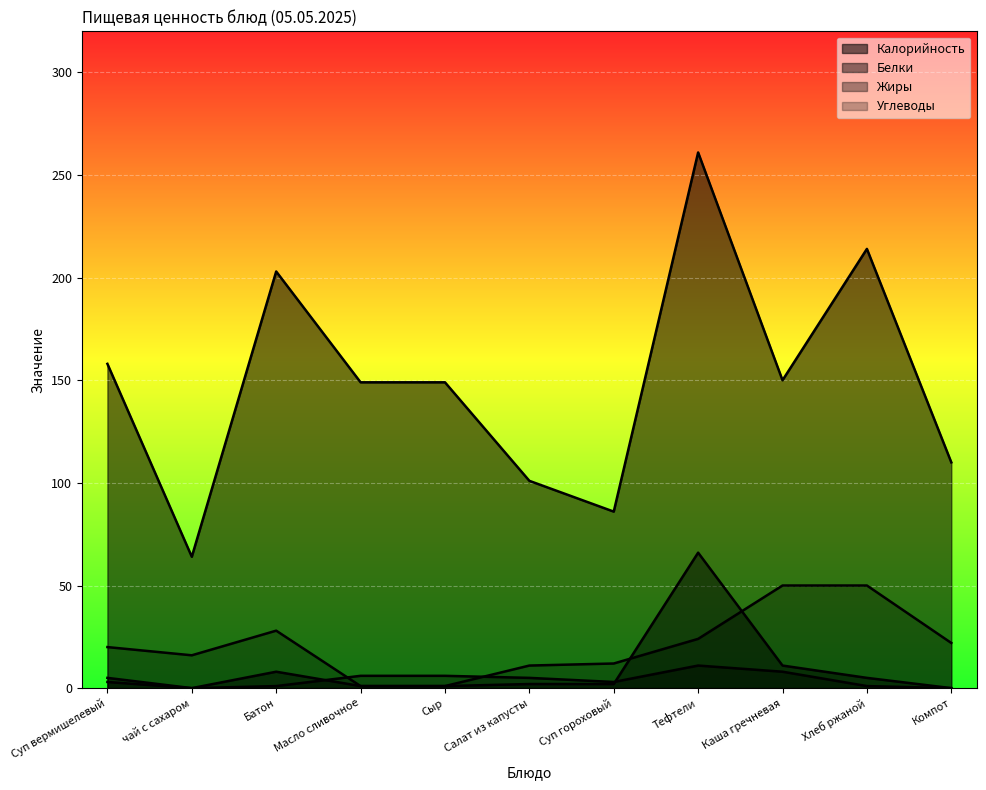

Does the chart display data point markers on the line(s)?

No